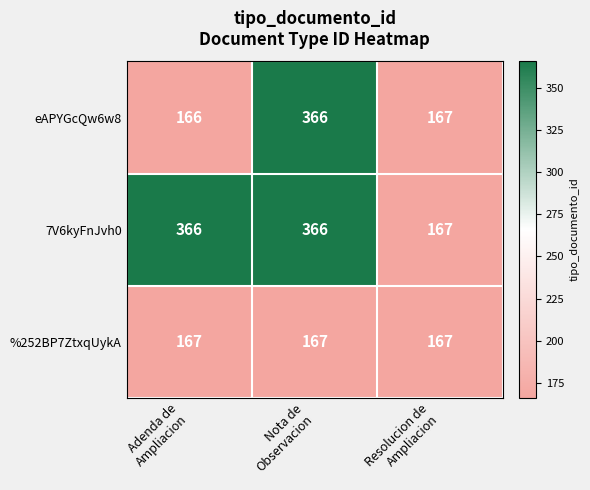

List the series in order of their overall mean, lowest first.

%252BP7ZtxqUykA, eAPYGcQw6w8, 7V6kyFnJvh0